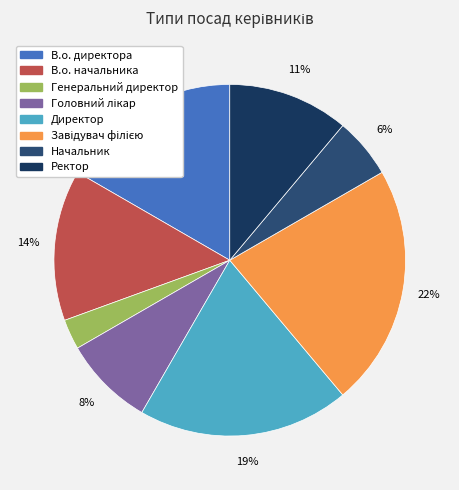

To the nearest percent, what portion does Директор represent?

19%